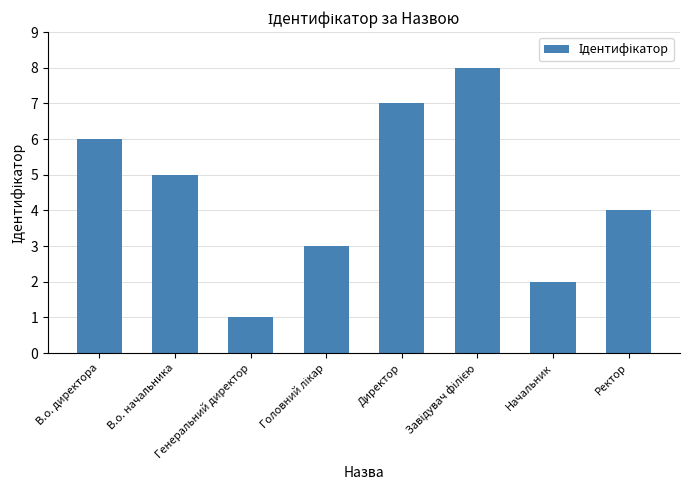

What is the maximum value shown in the chart?

8